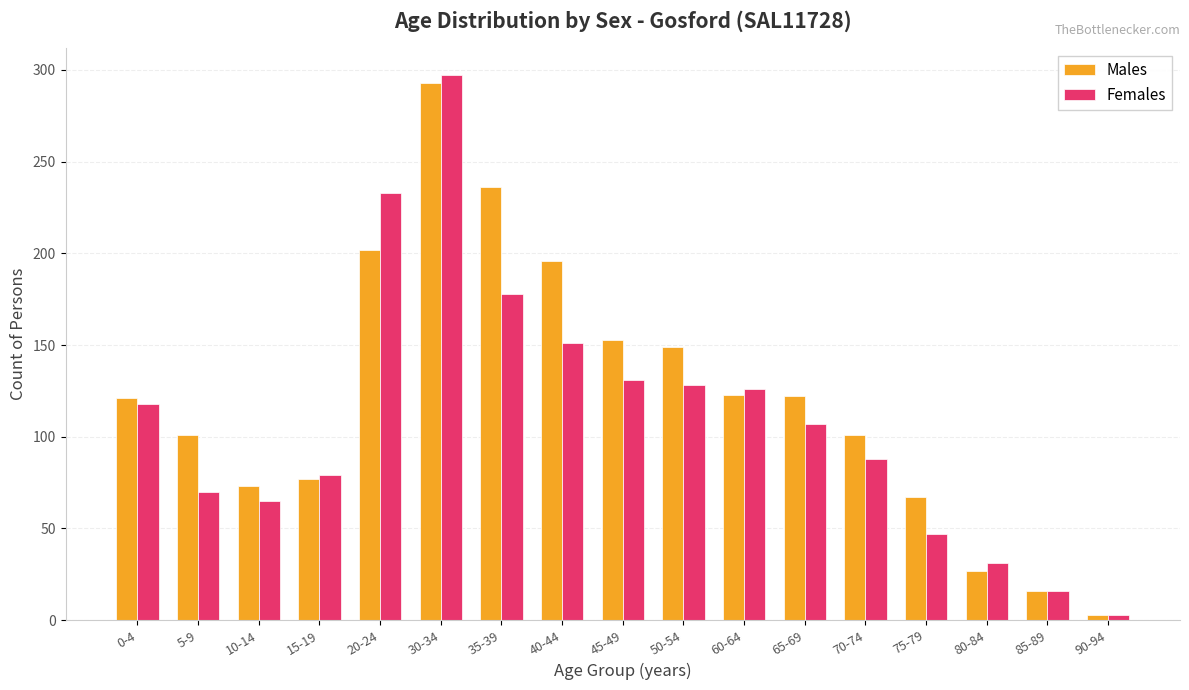

At which category is the sum across all series the highest?

30-34